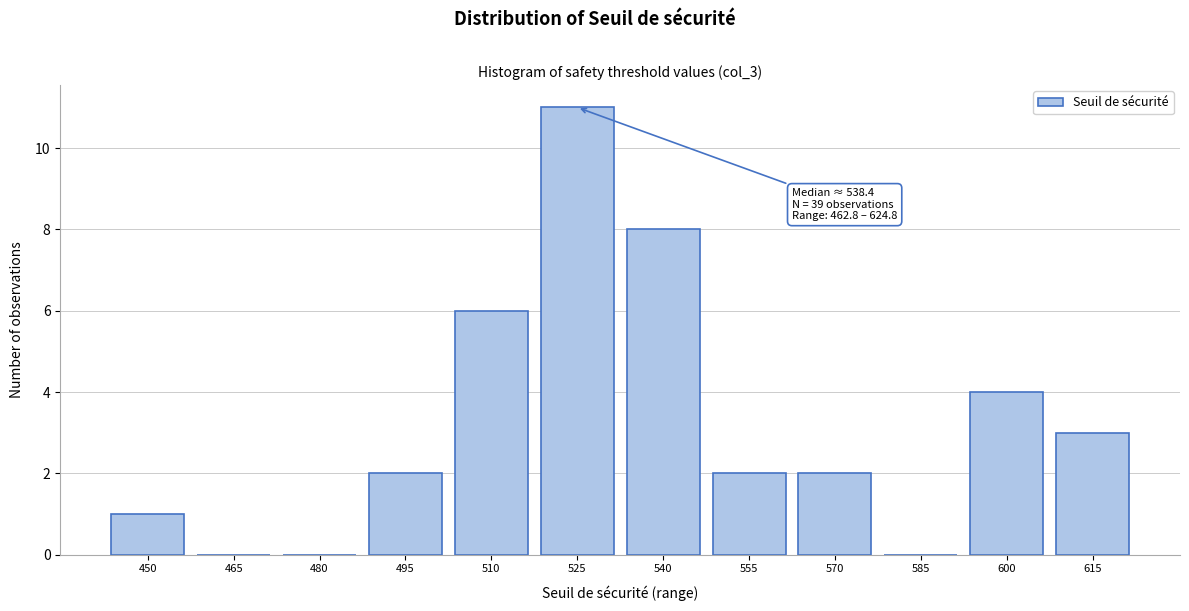

Reading left to right, extract all data points from this chart.

450=1	465=0	480=0	495=2	510=6	525=11	540=8	555=2	570=2	585=0	600=4	615=3